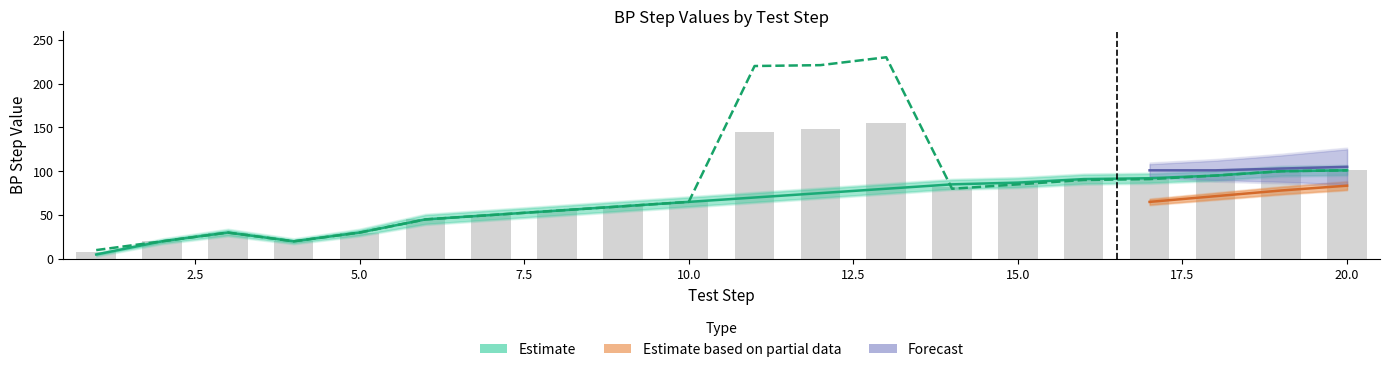

Which category has the lowest value in the BP Step (DS) series?

1